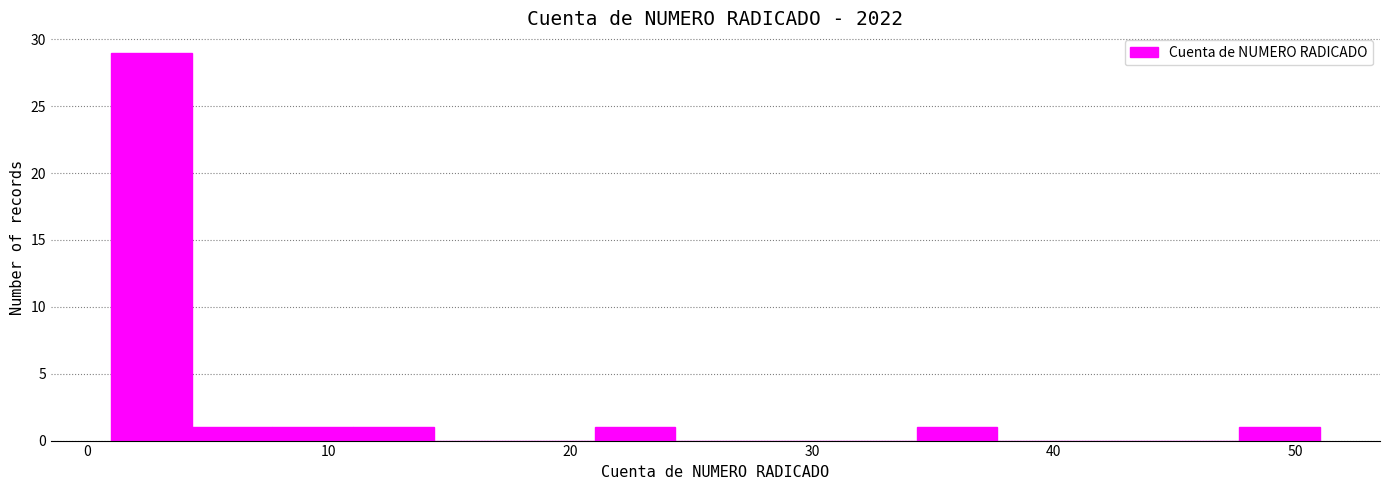

Read against the x-axis, roughly where is the centre of the tallest bar?

3